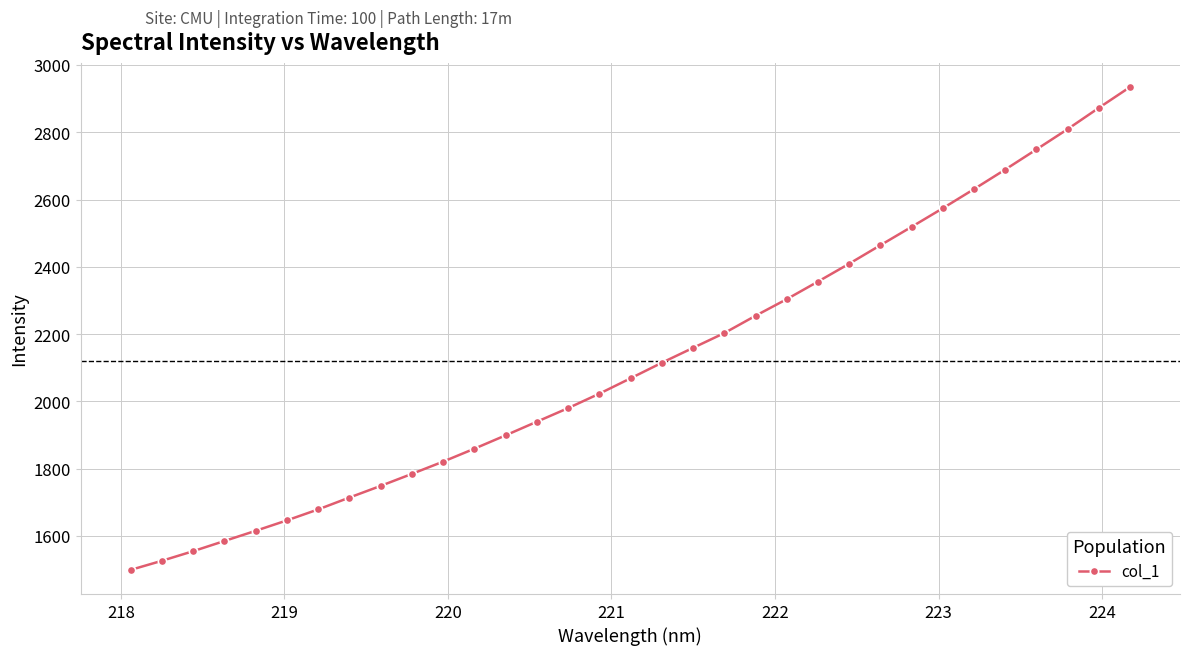

What is the minimum value shown in the chart?

1498.8